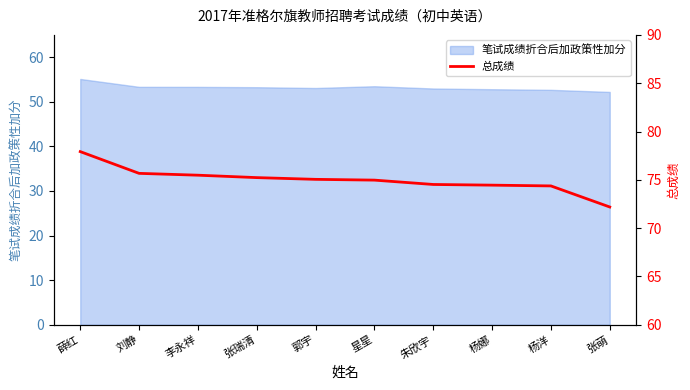

Which has a higher value, 郭宇 or 李永祥?

李永祥